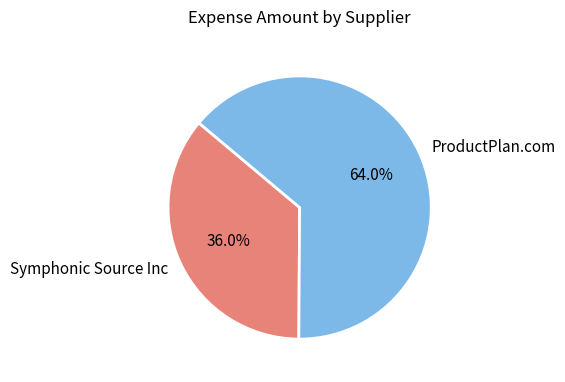

Does Symphonic Source Inc account for over 50% of the chart?

No